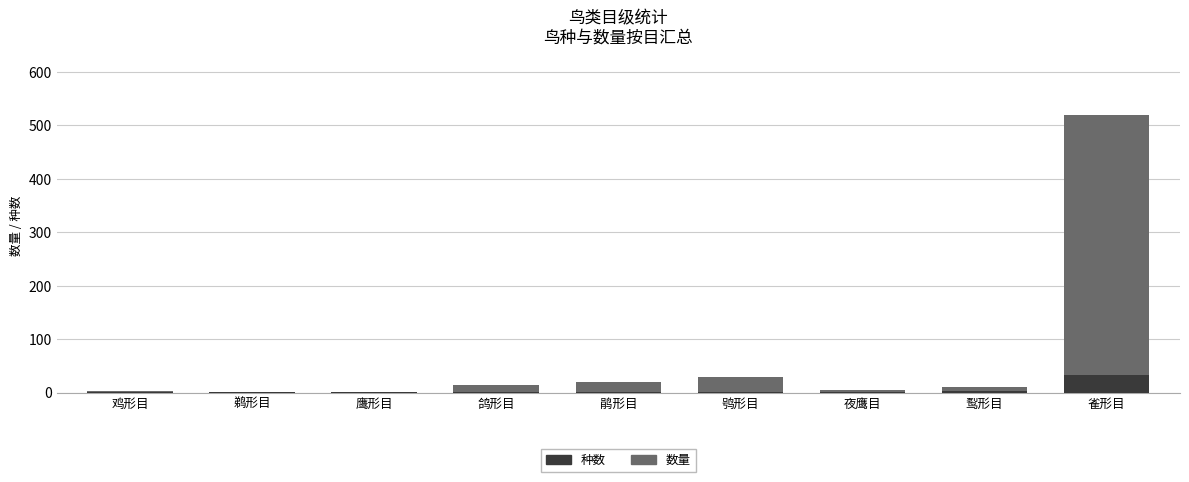

The value of 种数 at 鹈形目 is 1. True or false?

True